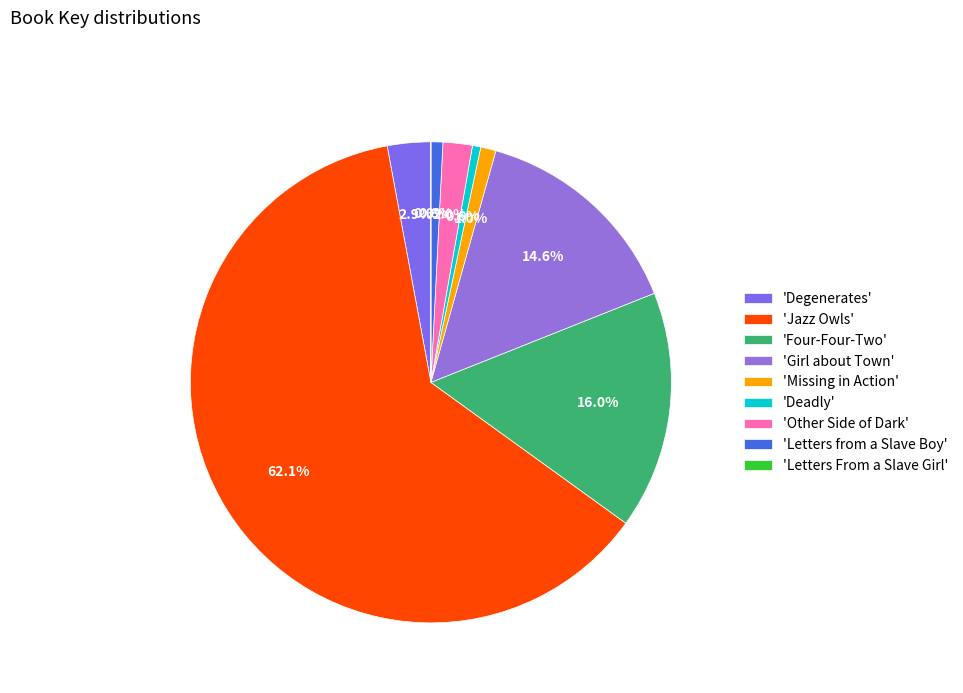

To the nearest percent, what is the difference between the largest and smallest slice percentages?

62%